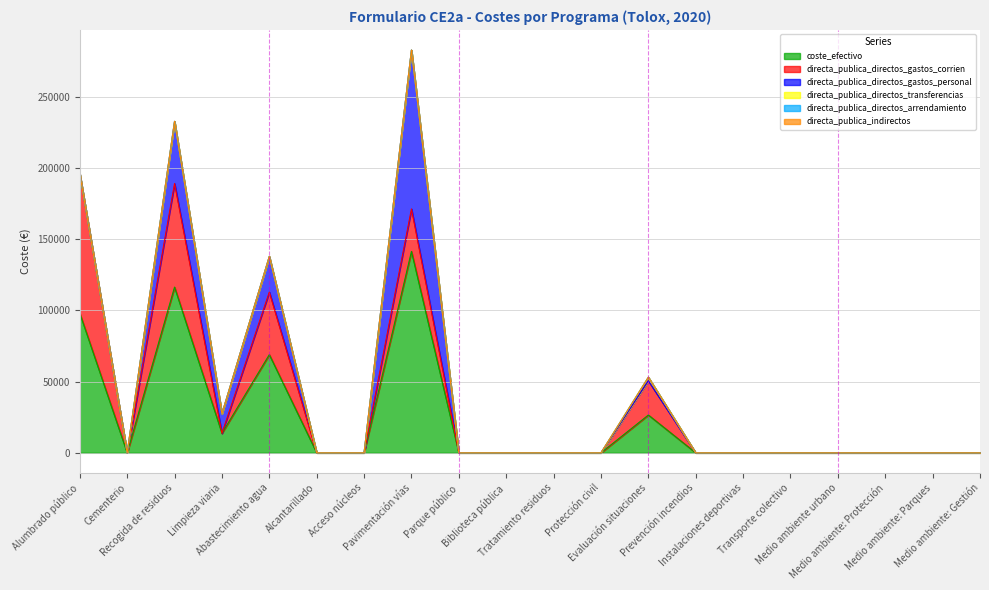

At how many categories does at least one series exceed 4263?

6